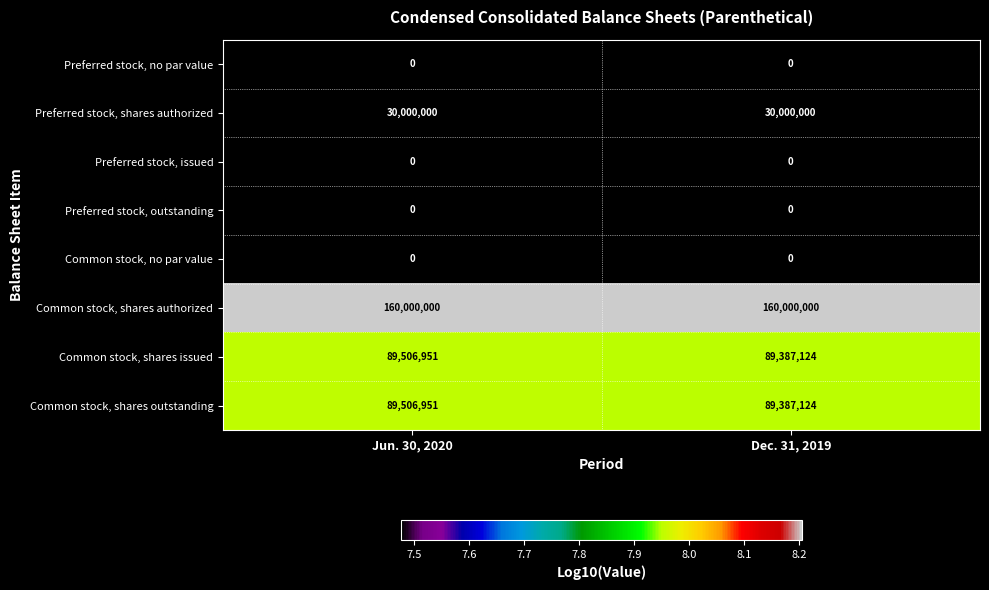

Reading left to right, list all the values displayed in this chart.

Preferred stock, no par value: 0	0
Preferred stock, shares authorized: 30000000	30000000
Preferred stock, issued: 0	0
Preferred stock, outstanding: 0	0
Common stock, no par value: 0	0
Common stock, shares authorized: 160000000	160000000
Common stock, shares issued: 89506951	89387124
Common stock, shares outstanding: 89506951	89387124